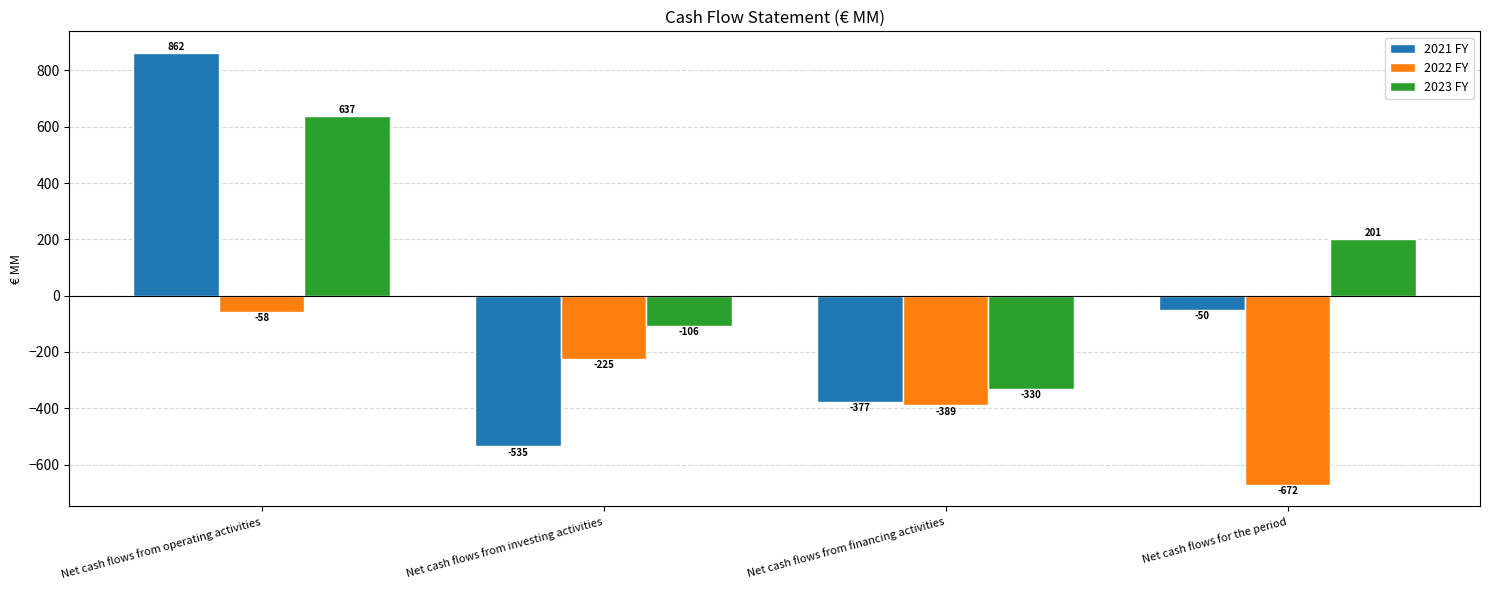

The value of 2021 FY at Net cash flows from financing activities is -673. True or false?

False